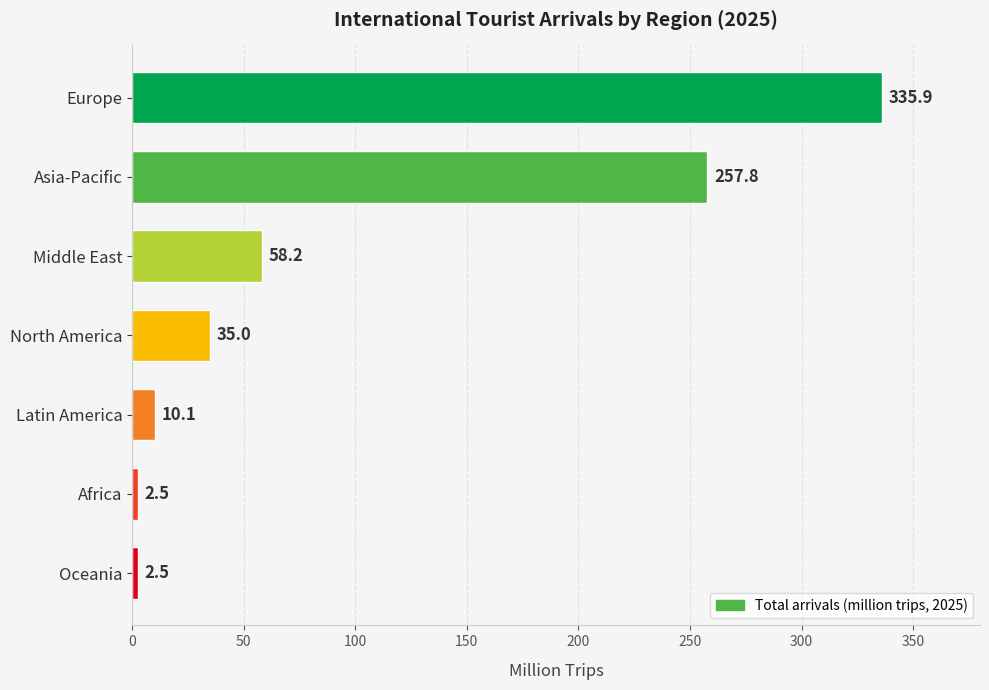

What is the difference between the second highest and second lowest values?

255.3